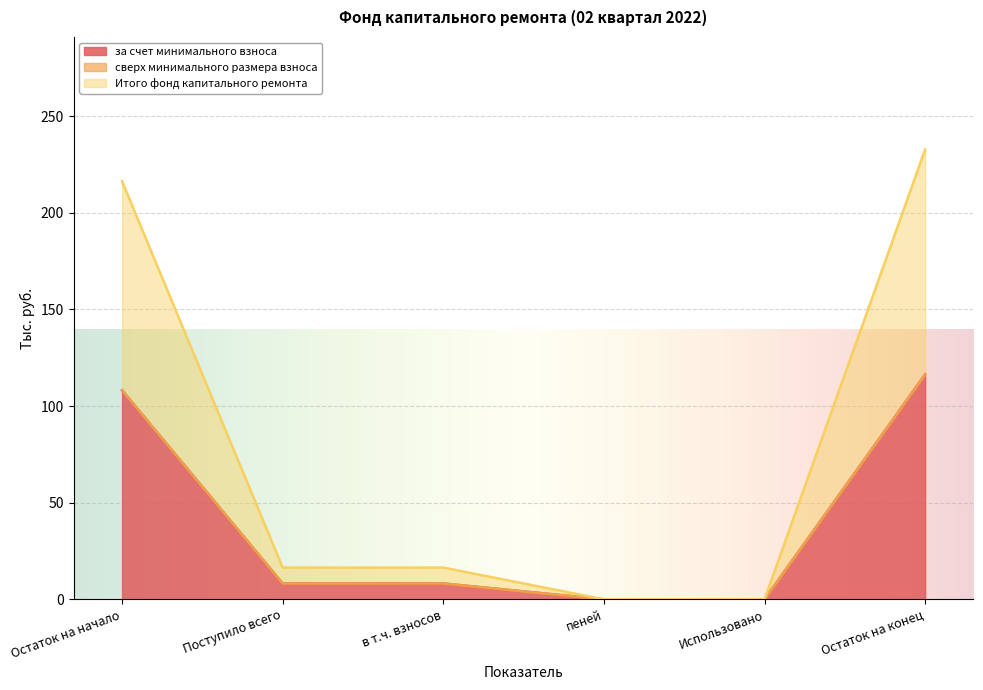

True or false: Итого фонд капитального ремонта and за счет минимального взноса intersect in this chart.

False